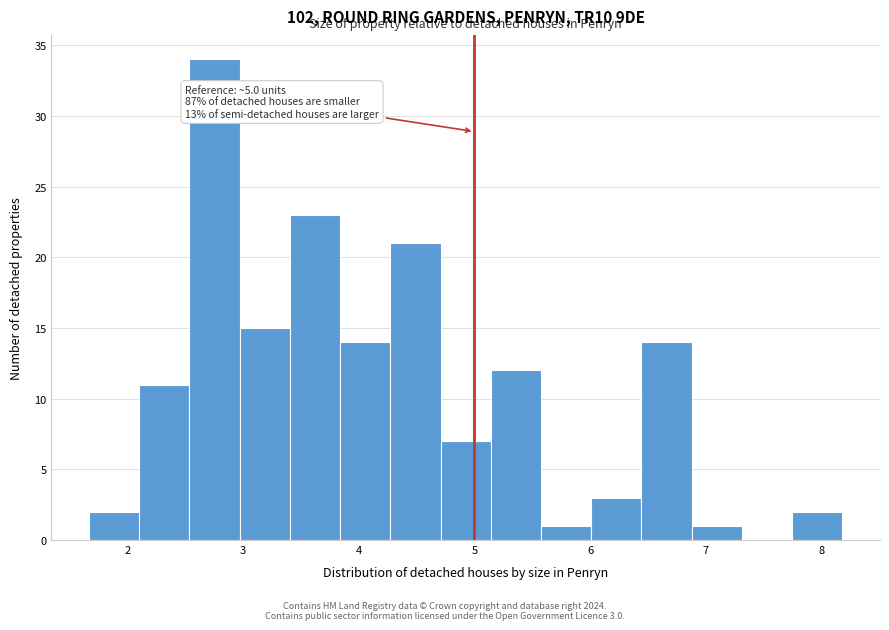

Which range on the x-axis has the tallest bar?

2.5 to 3.0